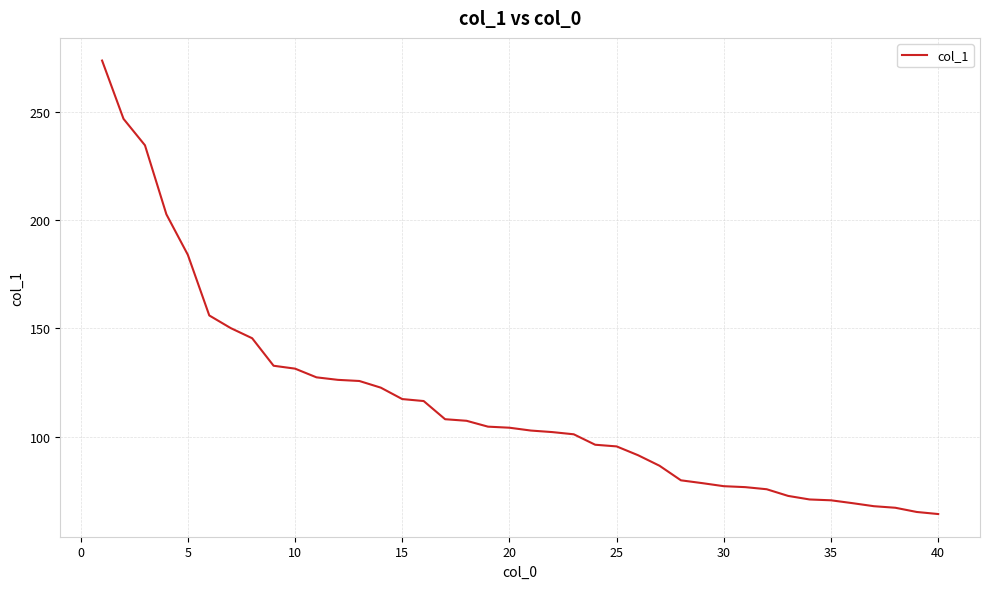

What is the smallest value displayed?

64.2